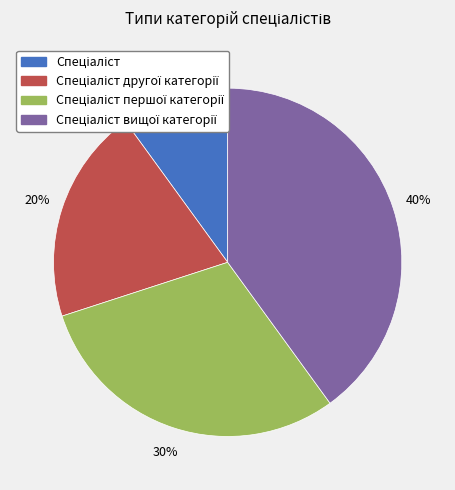

To the nearest percent, what is the average slice percentage?

25%